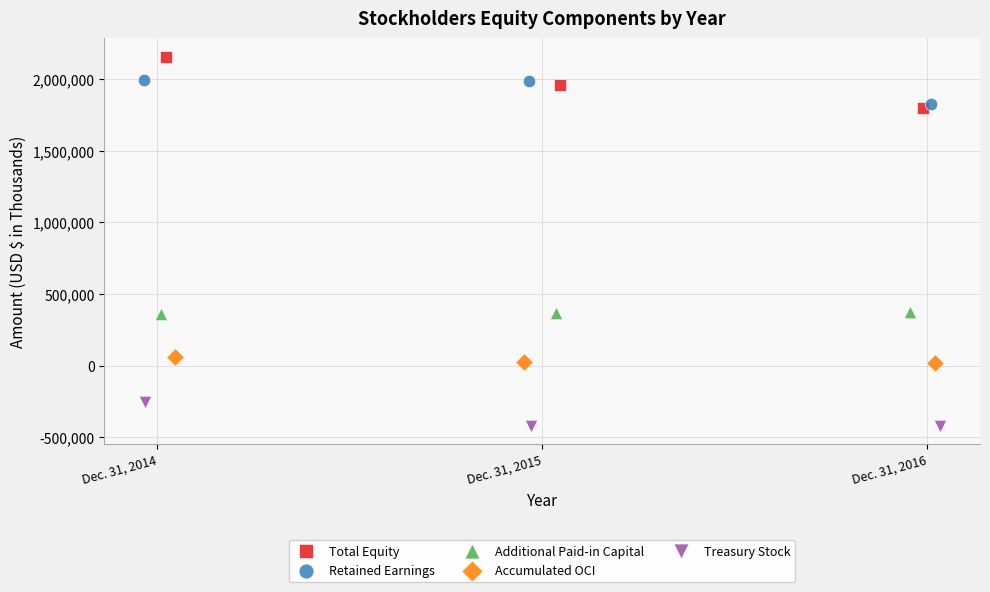

What are all the series names shown in the legend?

Total Equity, Retained Earnings, Additional Paid-in Capital, Accumulated OCI, Treasury Stock